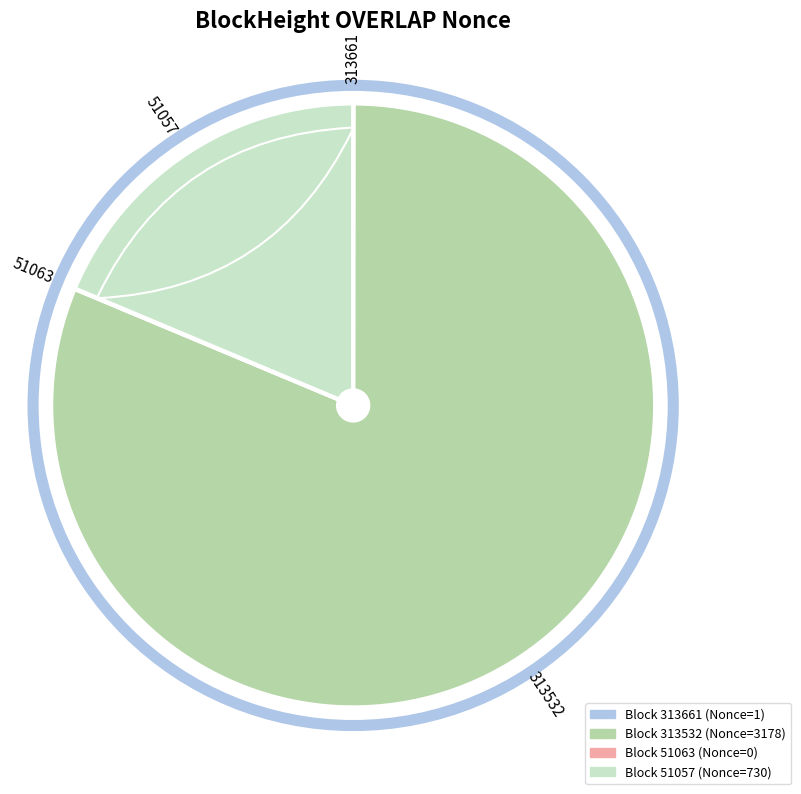

Is there any slice that represents more than half of the pie?

Yes